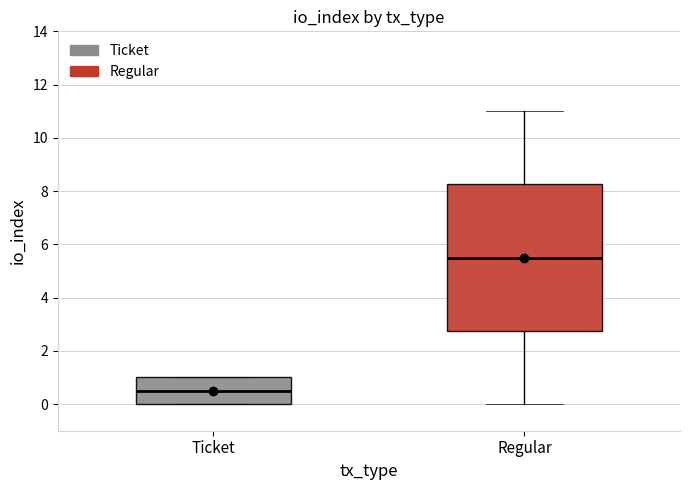

Reading left to right, read every box against the y-axis: the position of its median line, the range the box covers, and the ends of its whiskers. The values are not printed on the chart, so give them approximately, as read against the axis.

Ticket: median 0.6, box 0.0 to 1.0, whiskers 0.0 to 1.0
Regular: median 5.6, box 2.8 to 8.2, whiskers 0.0 to 11.0